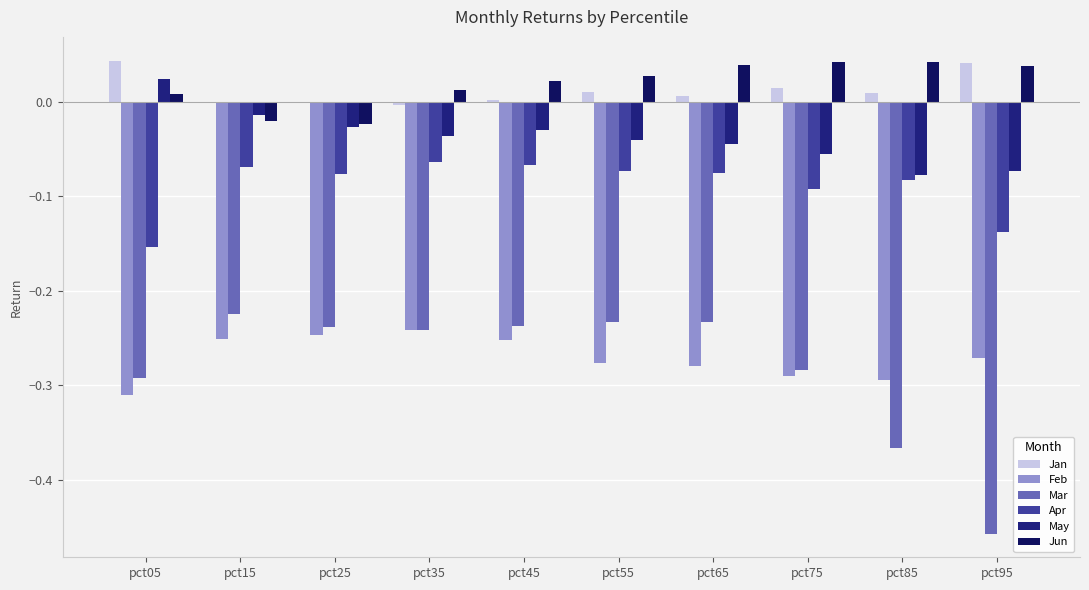

What is the highest value of the Feb series?

-0.2